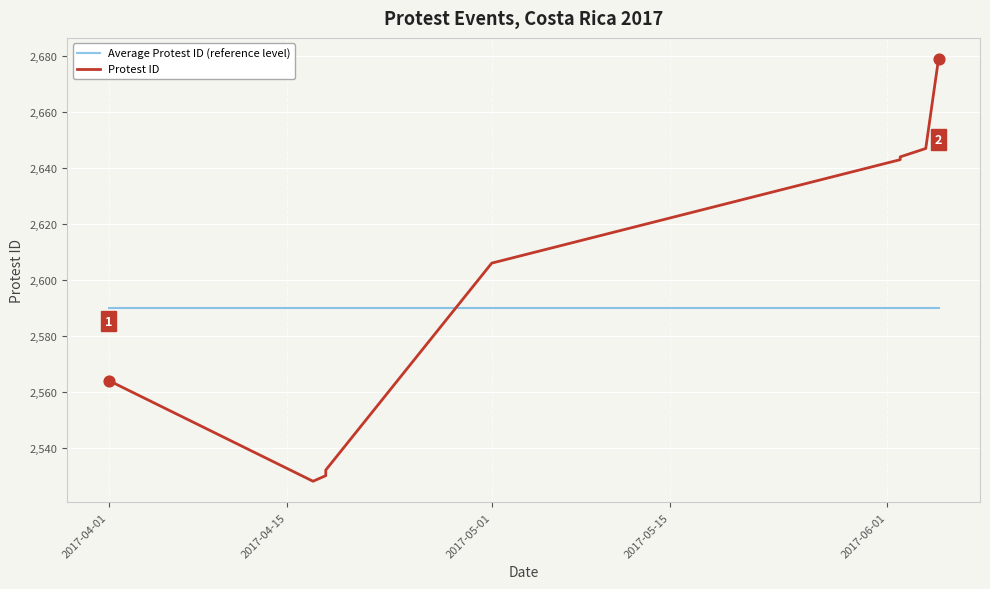

Which series contains the lowest Y value?

Protest ID